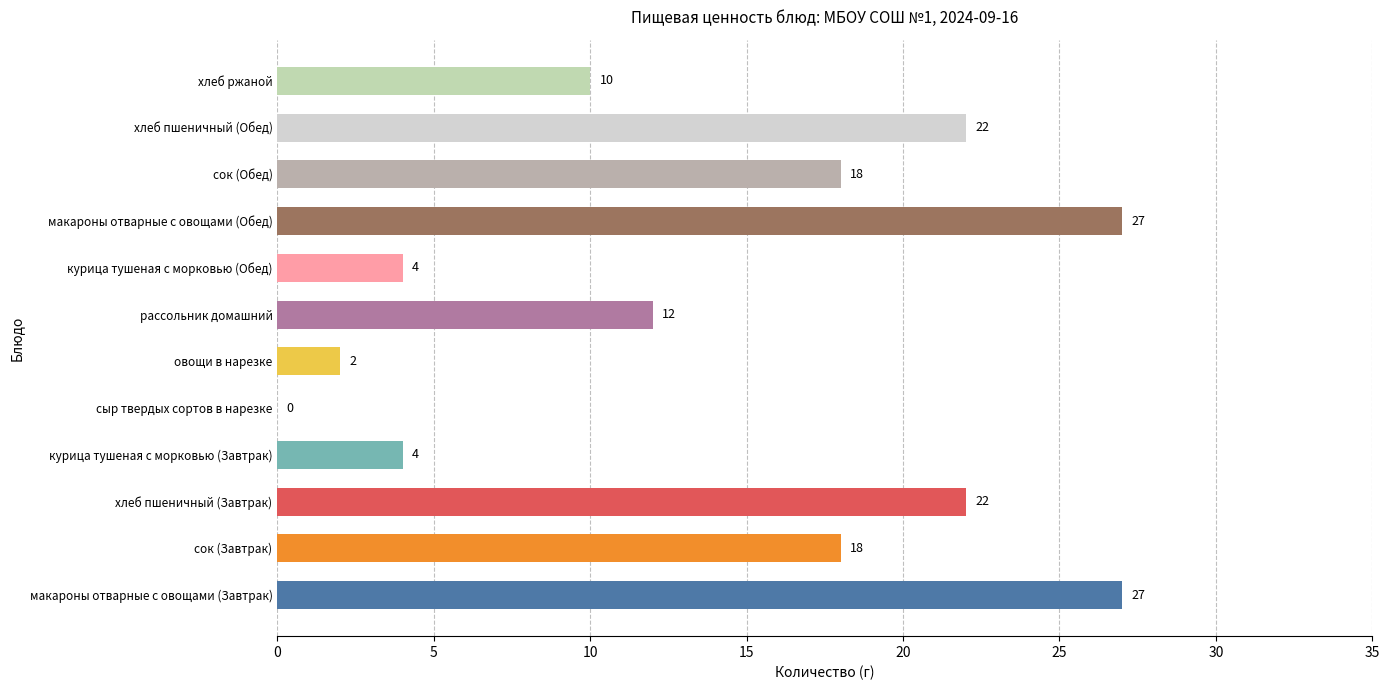

Between сок (Обед) and рассольник домашний, which is larger?

сок (Обед)